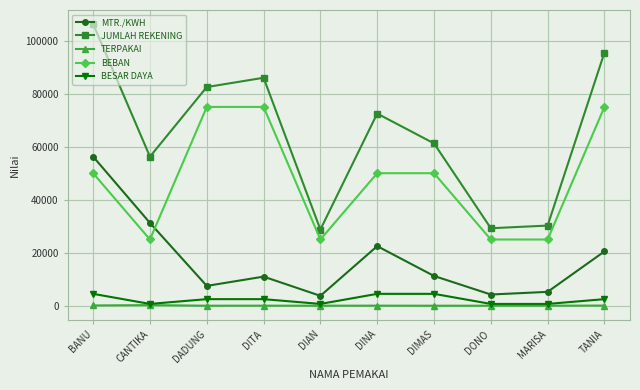

What is the sum of the MTR./KWH values at DITA and DIMAS?

22250